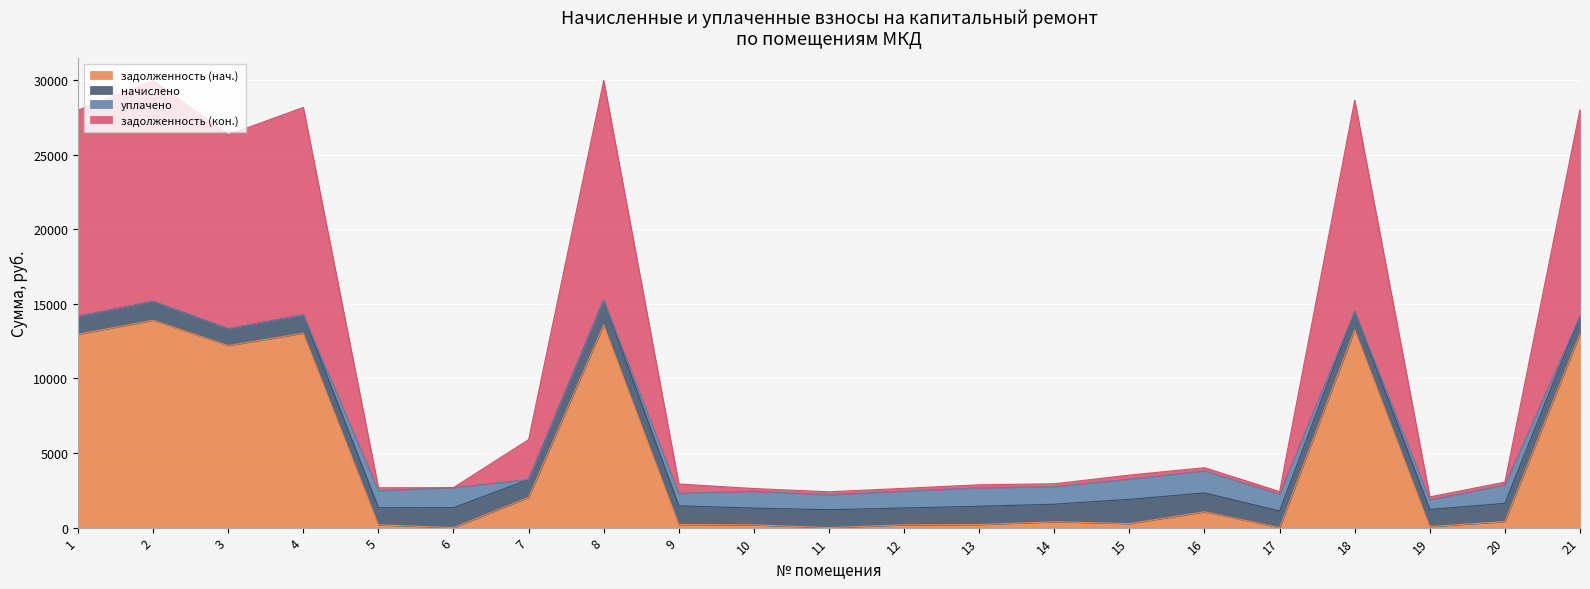

What is the total value across all series at 8?

29963.8